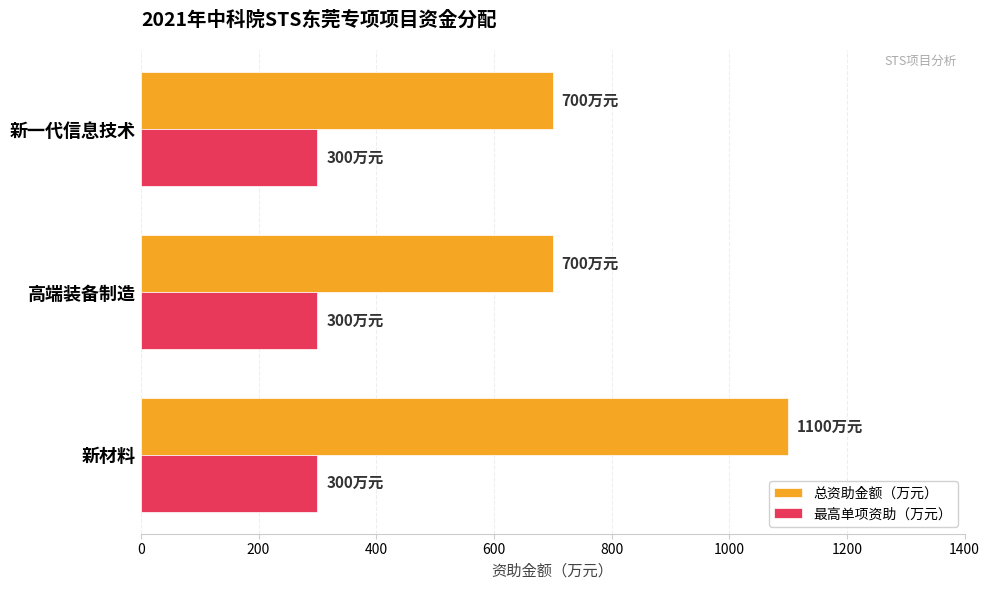

List the series in order of their peak value, highest first.

总资助金额（万元）, 最高单项资助（万元）